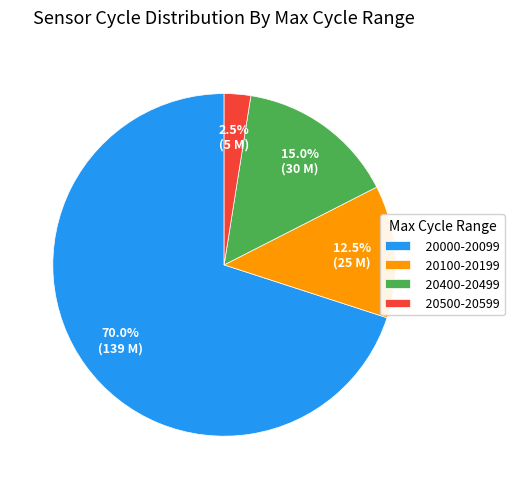

How many segments does this pie chart have?

4